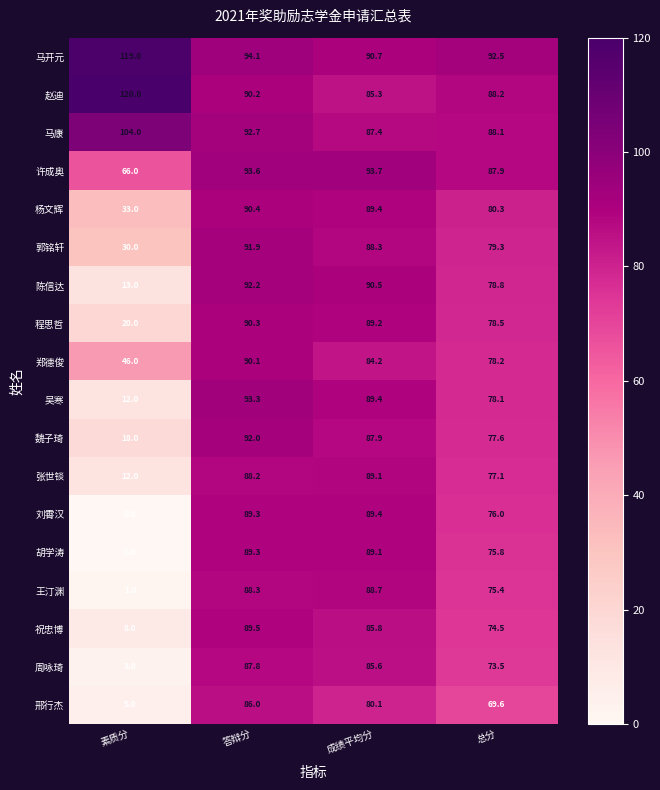

Count the number of data series in this chart.

18